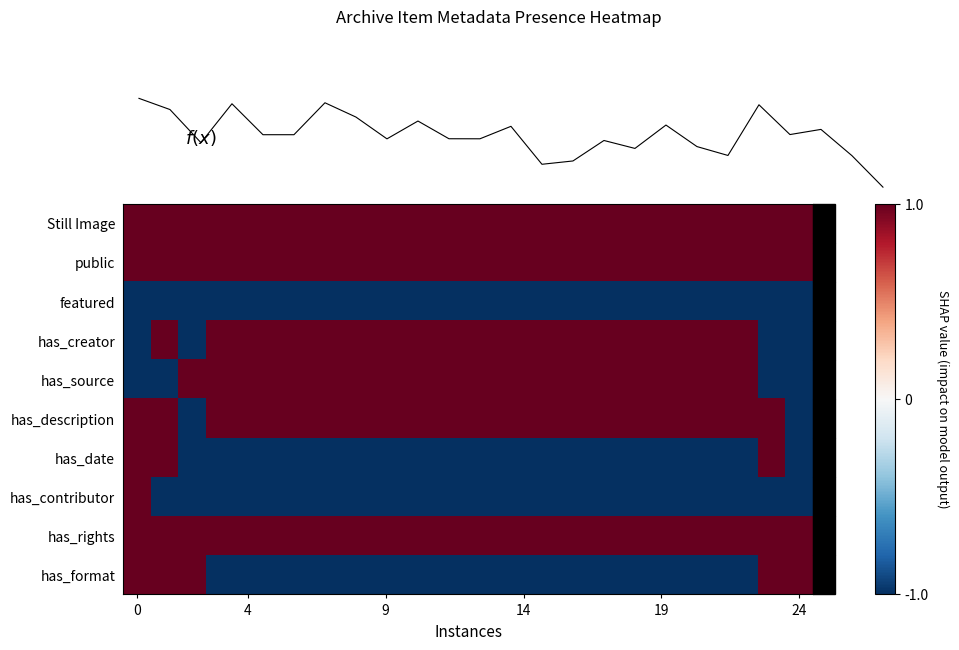

At how many categories does at least one series exceed 0?

25